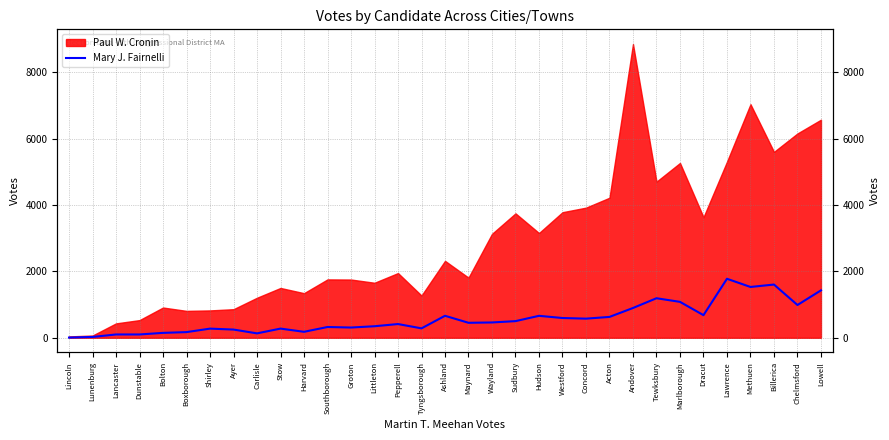

Which has a higher value, Groton or Lunenburg?

Groton